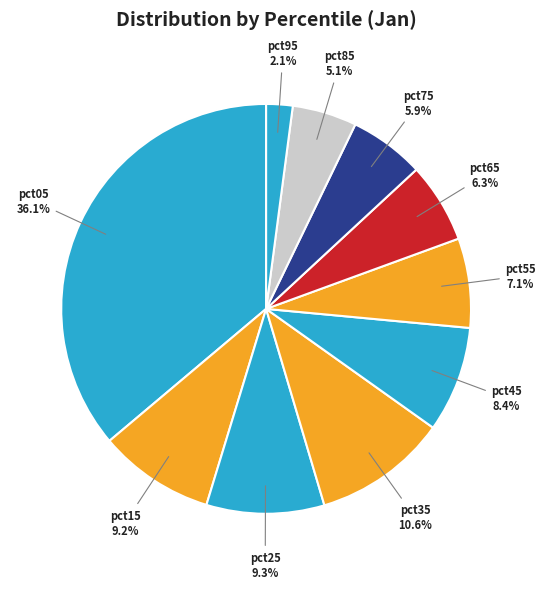

Does pct55 represent more than half of the total?

No